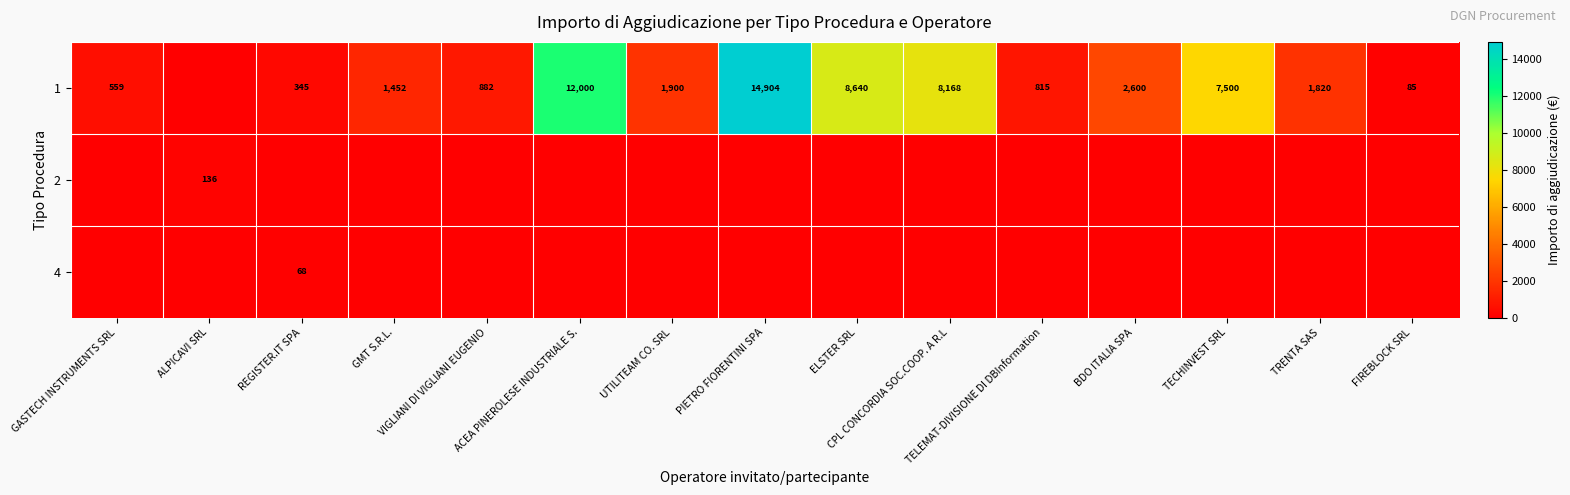

Is it true that 2 equals 0.0 at FIREBLOCK SRL?

True